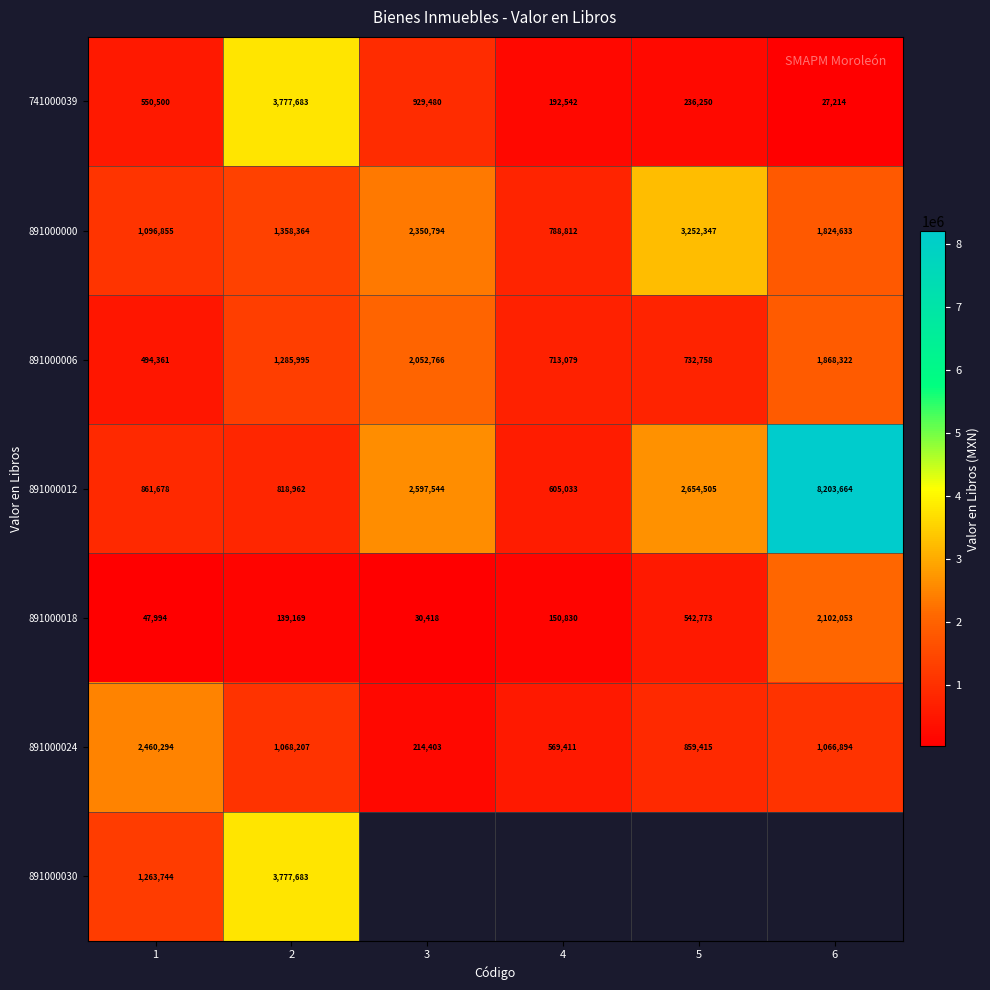

Rank the categories by 891000018 value from lowest to highest.

3, 1, 2, 4, 5, 6